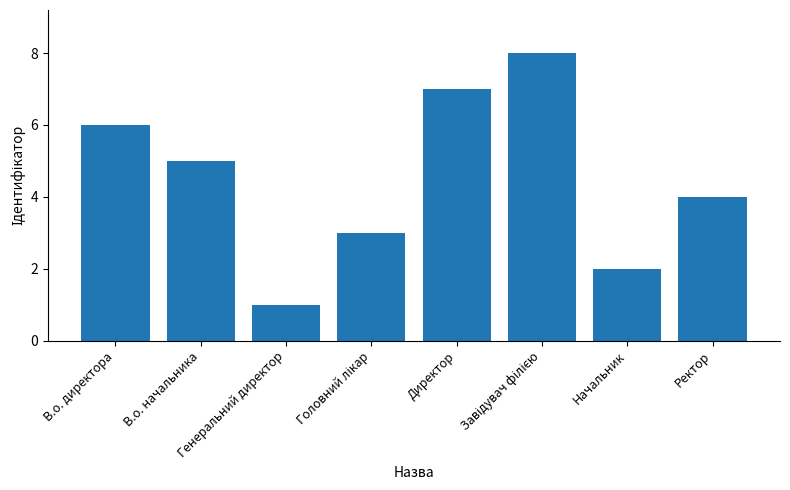

Are the bars horizontal?

No